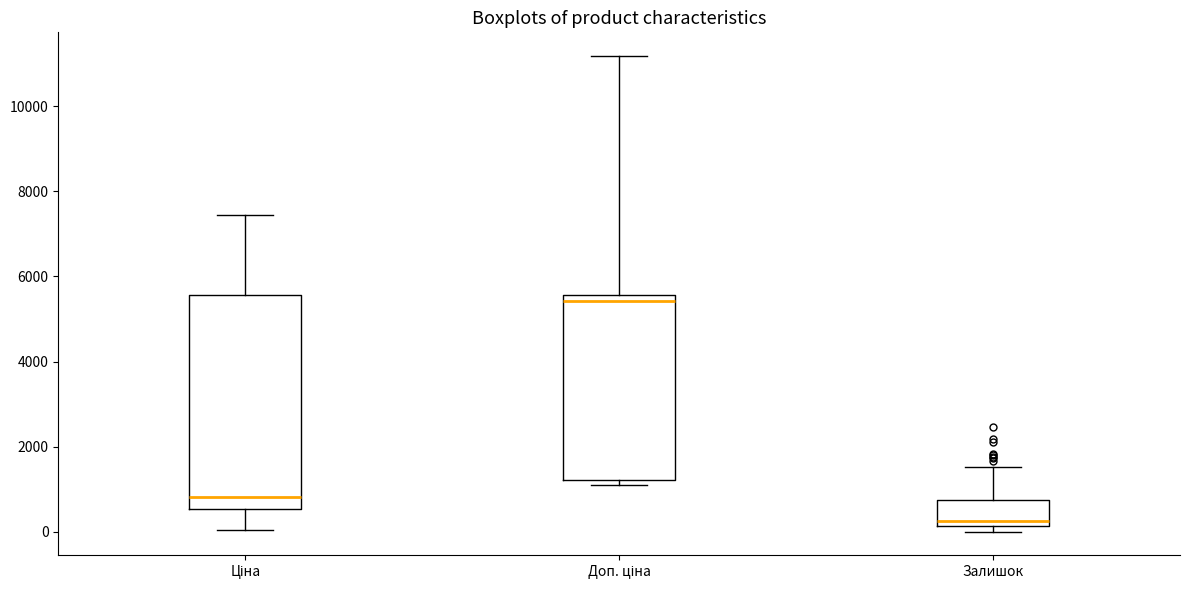

Which box has the lowest median line?

Залишок